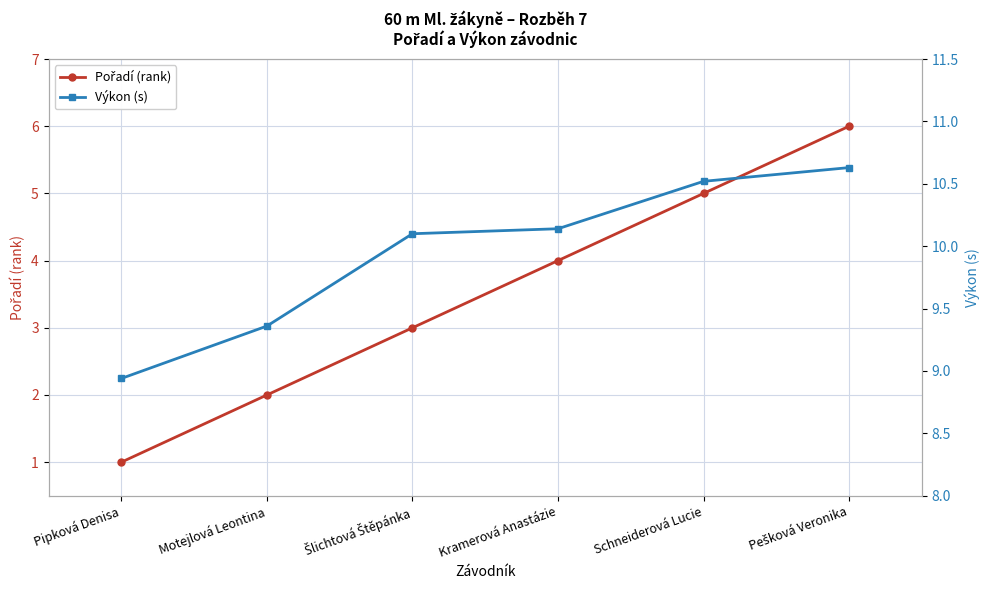

What is the difference between the highest and lowest values at Motejlová Leontina?

7.4